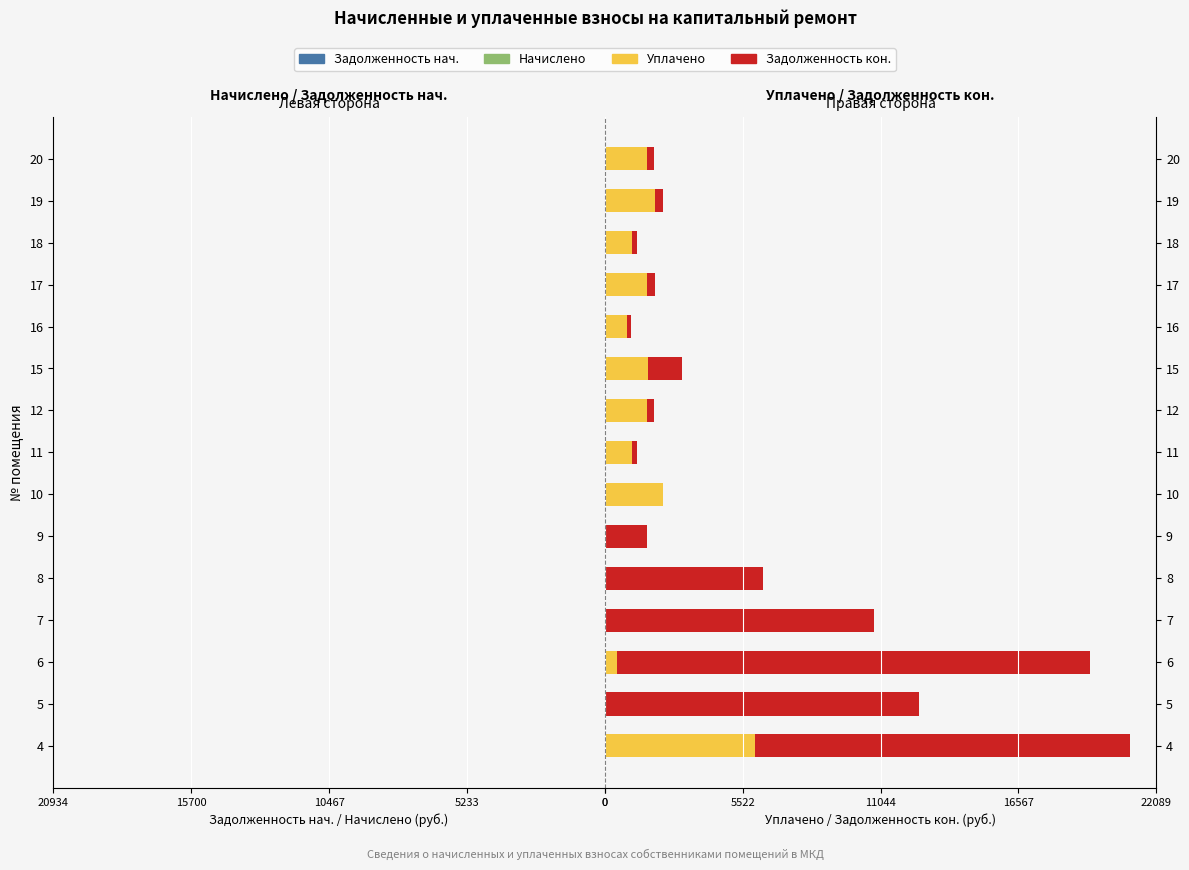

What is the approximate value of zadolzhennost at 17?

-285.1